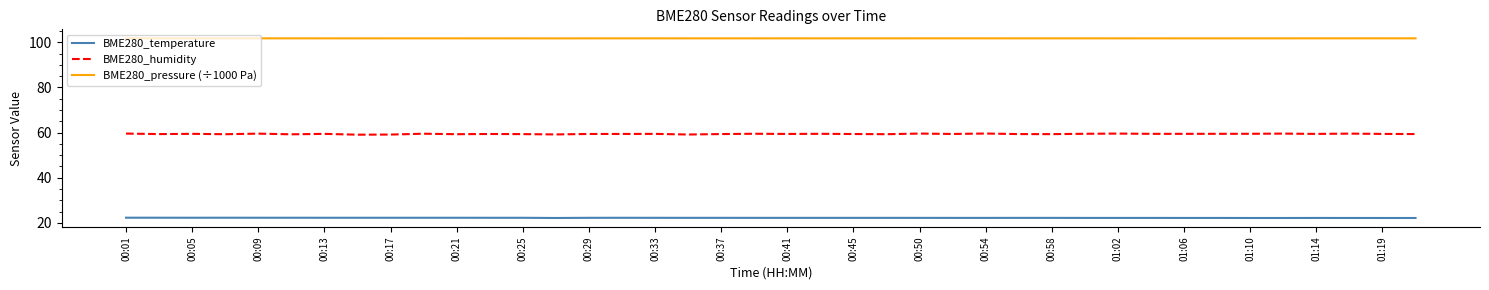

True or false: BME280_pressure (÷1000 Pa) and BME280_humidity cross at least once.

False